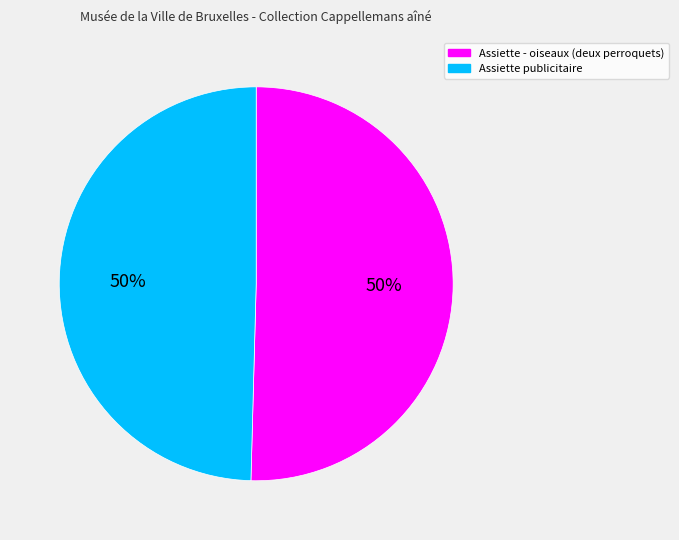

To the nearest percent, what is the average slice percentage?

50%